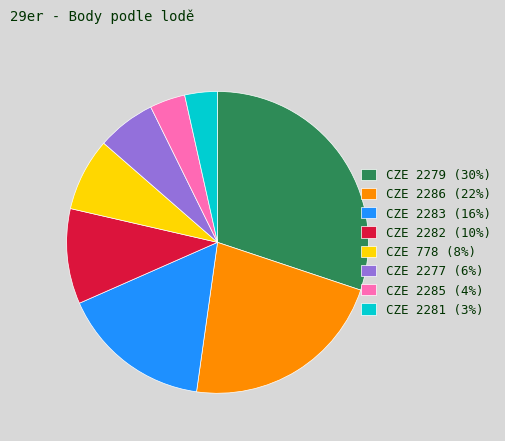

Which has a higher value, CZE 2286 (22%) or CZE 2285 (4%)?

CZE 2286 (22%)